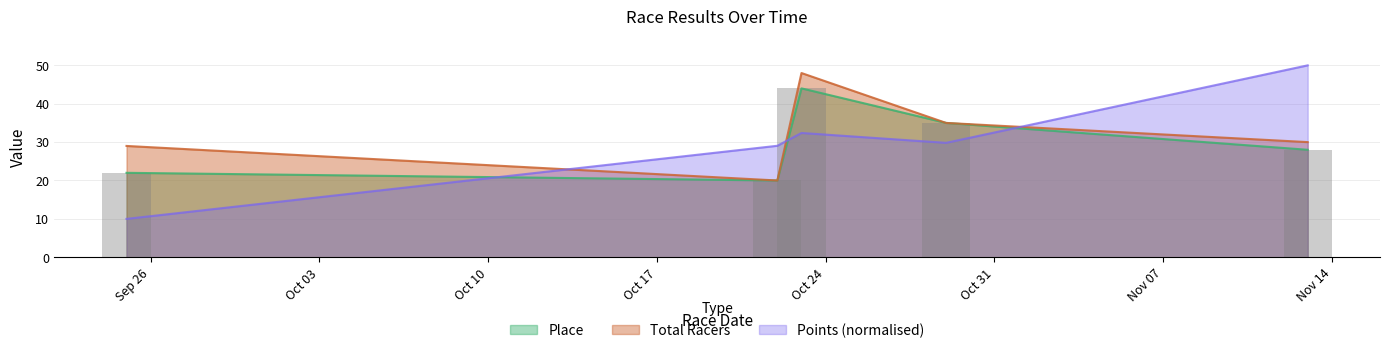

Is the value of Total Racers at 2016-10-22 greater than the value of Place at 2016-11-13?

No